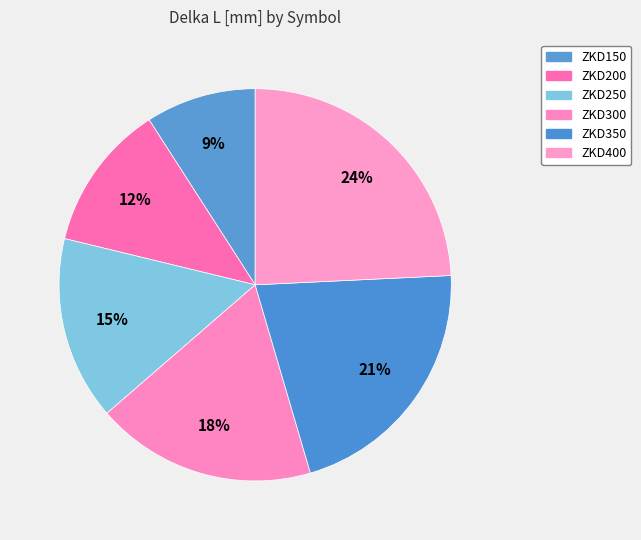

How many segments does this pie chart have?

6